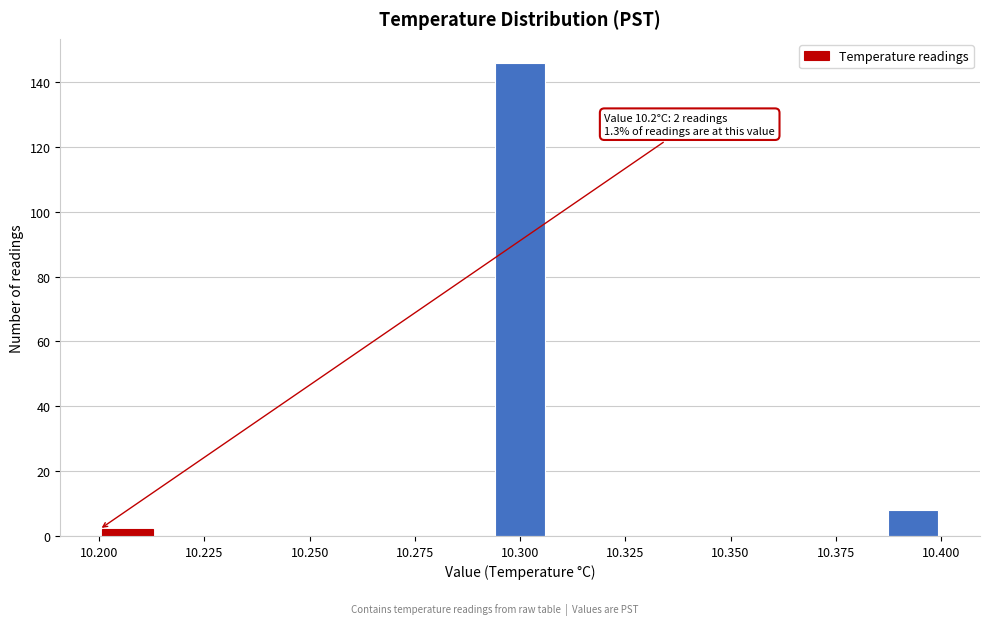

Around what value on the x-axis is the tallest bar? Give the approximate position of its centre, as read against the axis.

10.300